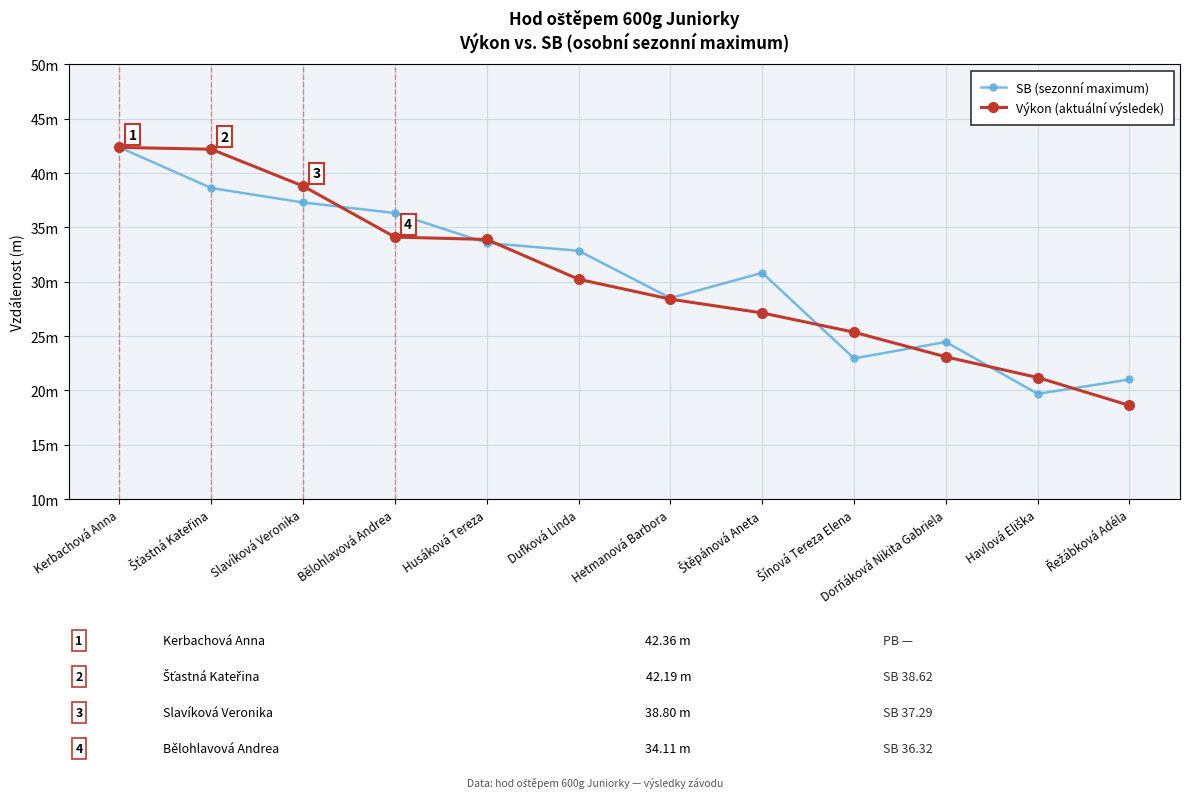

Is this an area chart (filled region under the line)?

No